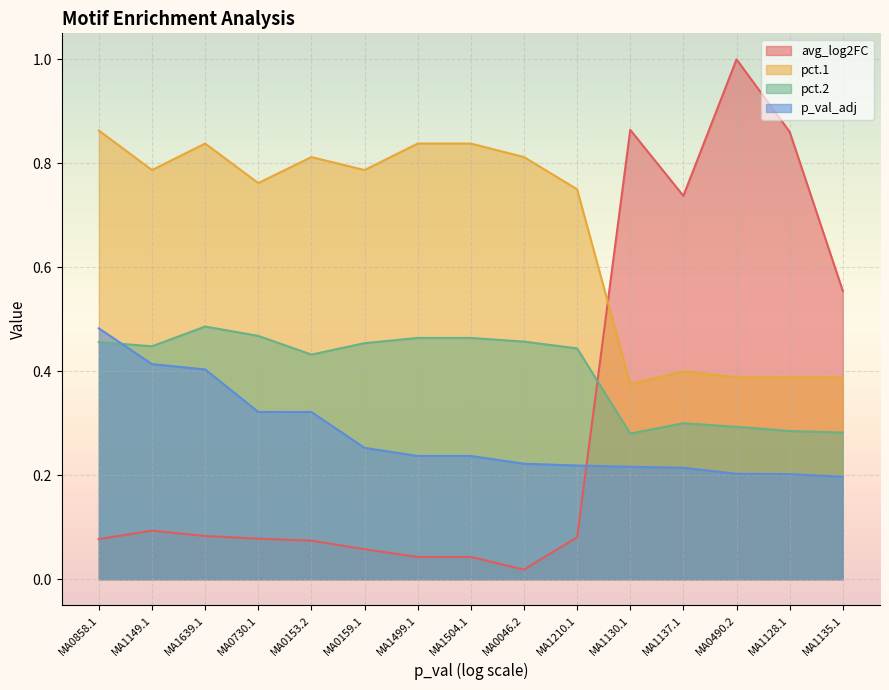

Which has a higher value, MA0046.2 or MA1504.1?

MA1504.1